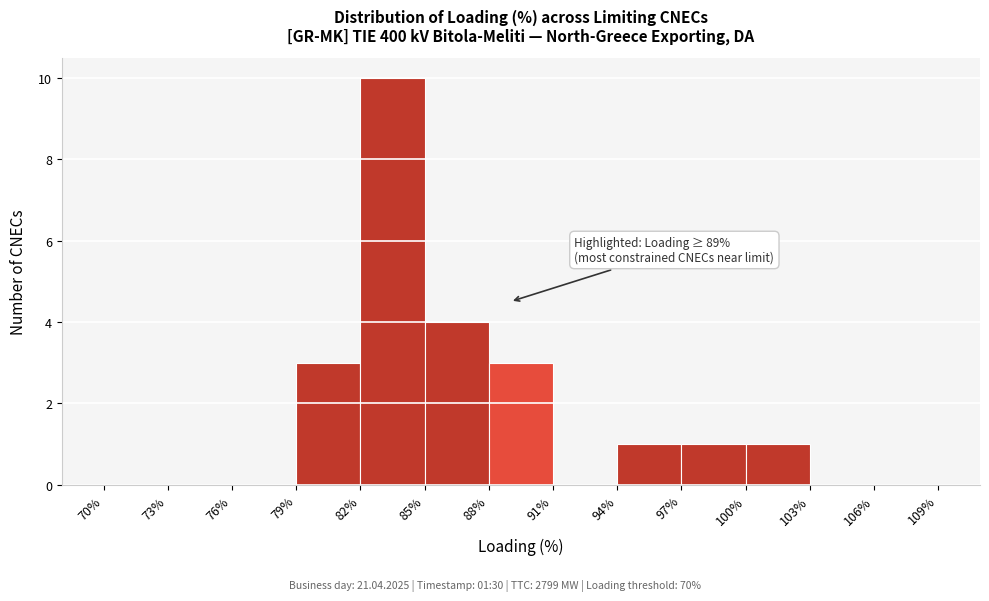

Over which range of the x-axis is the bar tallest?

82% to 85%